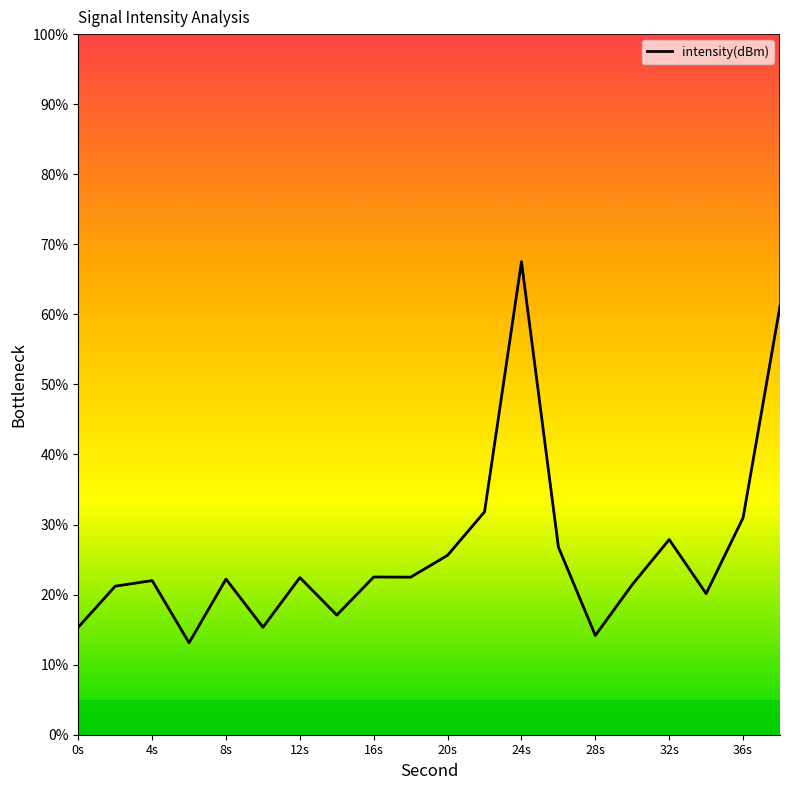

What is the average value?

26.1